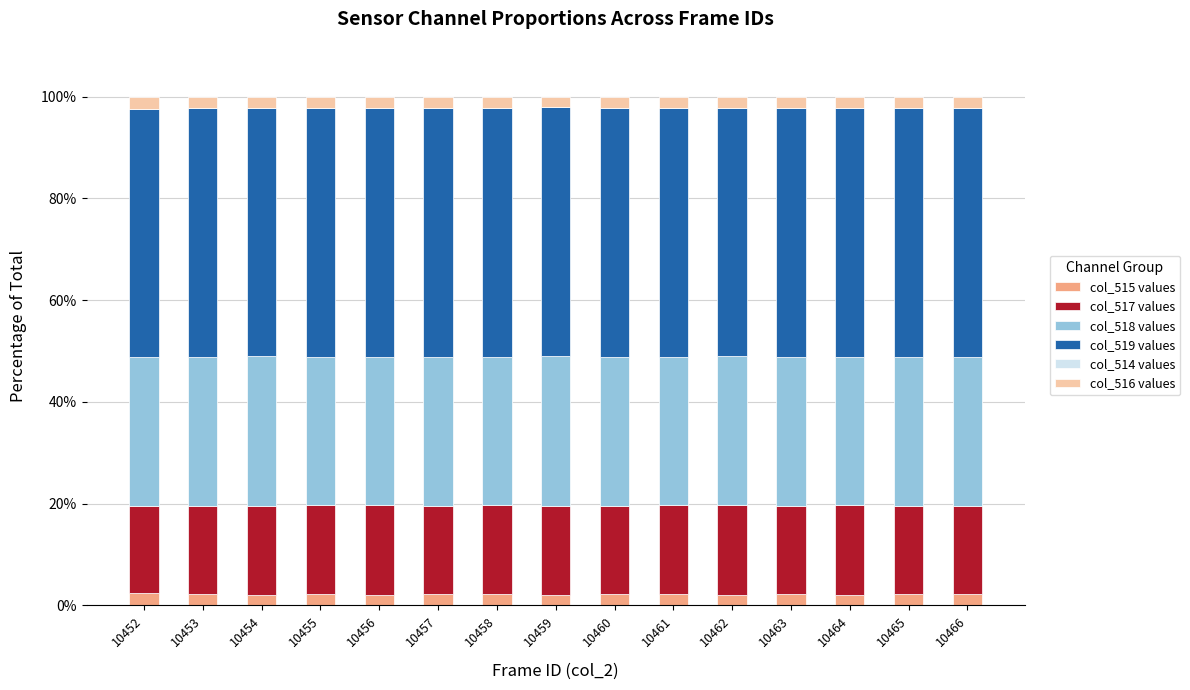

What is the maximum value for col_515 values?

2.4